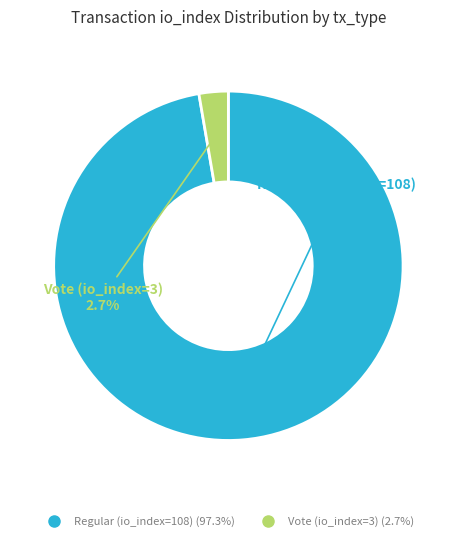

To the nearest percent, what is the combined percentage of Vote (io_index=3) and Regular (io_index=108)?

100%